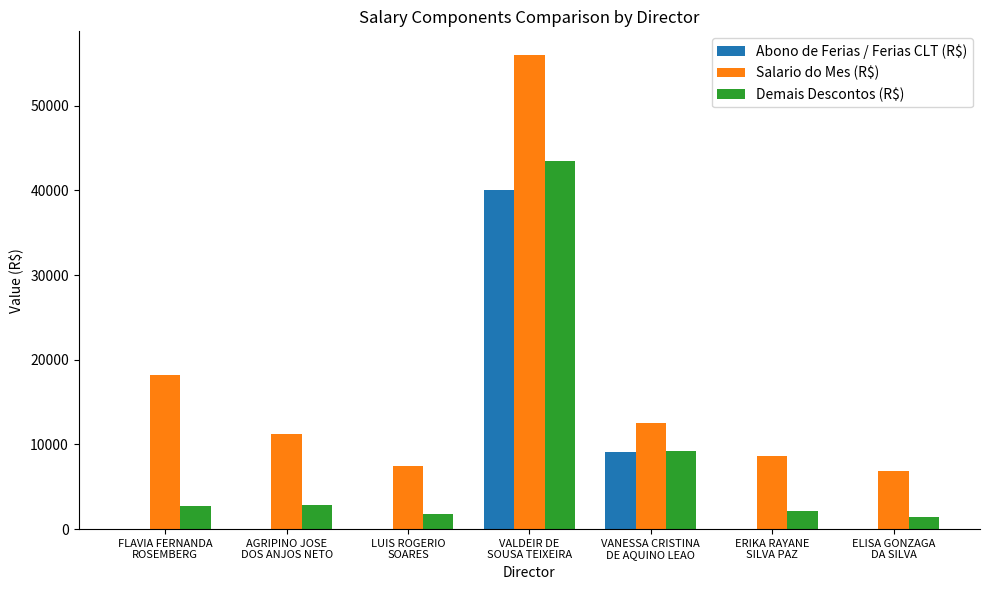

At which label is Abono de Ferias / Ferias CLT (R$) closest to 20000?

VANESSA CRISTINA
DE AQUINO LEAO